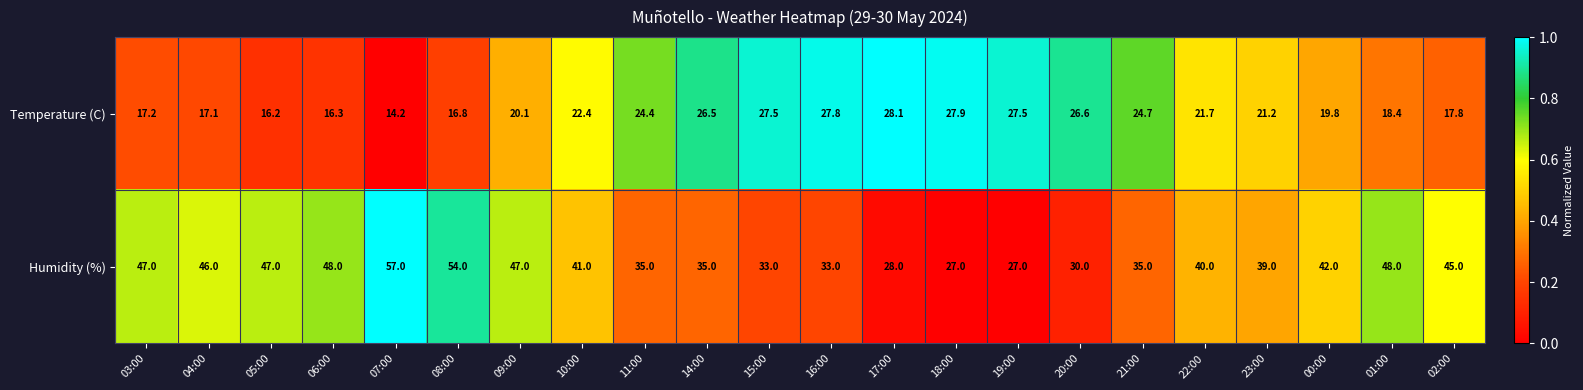

At which category is the sum across all series the highest?

07:00